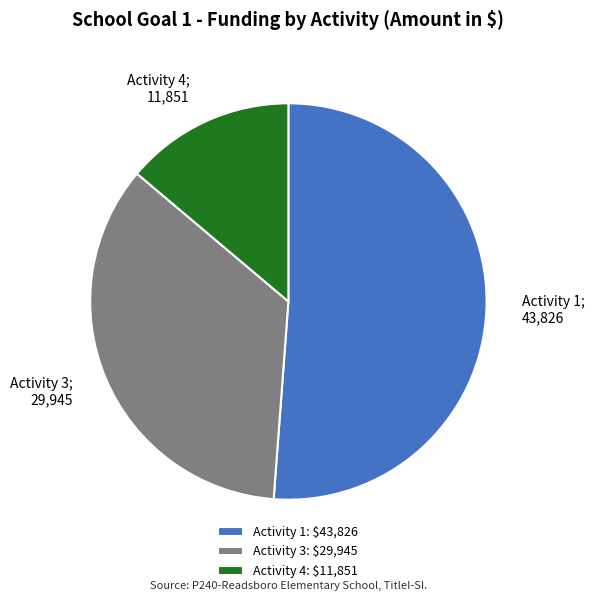

The Activity 4: $11,851 slice represents 14% of the pie. True or false?

True